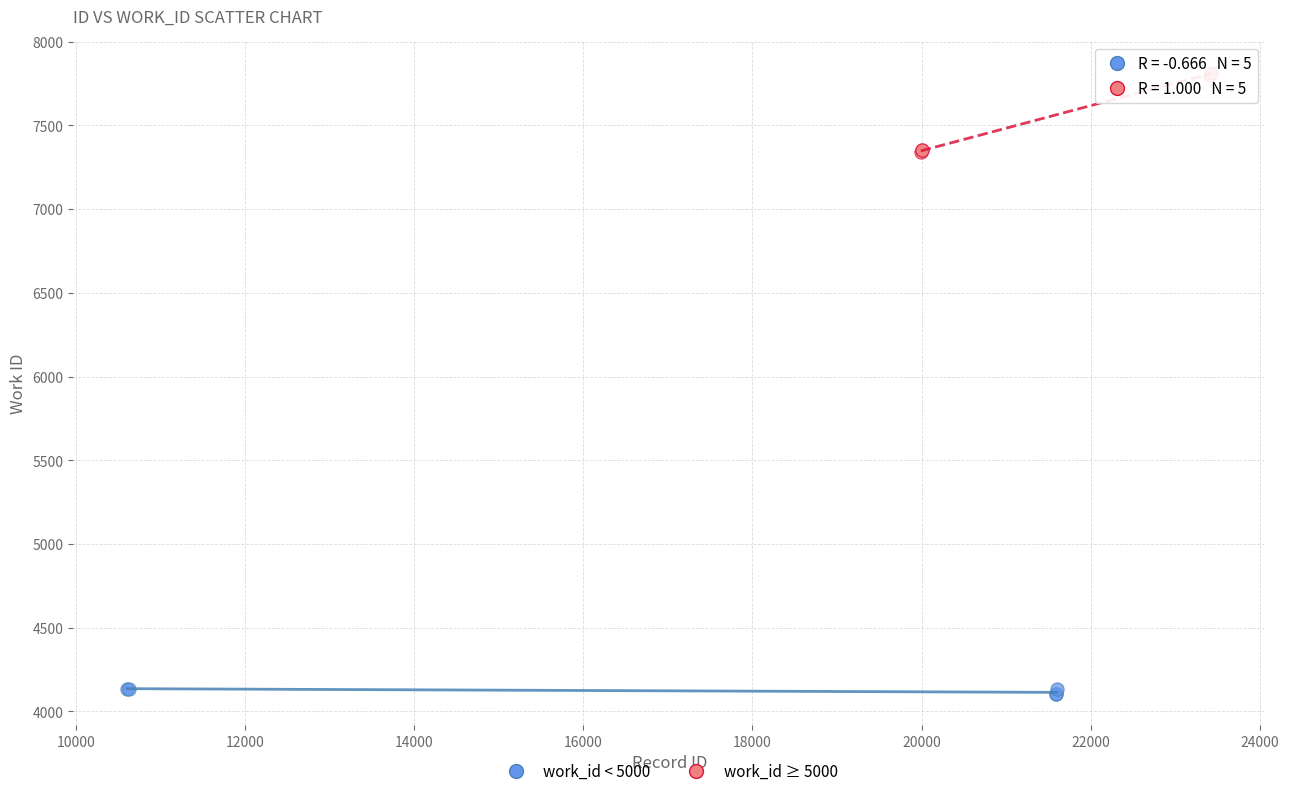

Which series reaches the minimum Y coordinate?

work_id < 5000